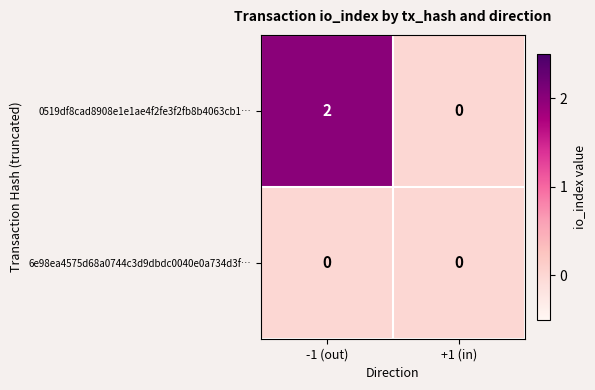

Reading left to right, extract all data points from this chart.

0519df8cad8908e1e1ae4f2fe3f2fb8b4063cb1…: -1 (out)=2	+1 (in)=0
6e98ea4575d68a0744c3d9dbdc0040e0a734d3f…: -1 (out)=0	+1 (in)=0